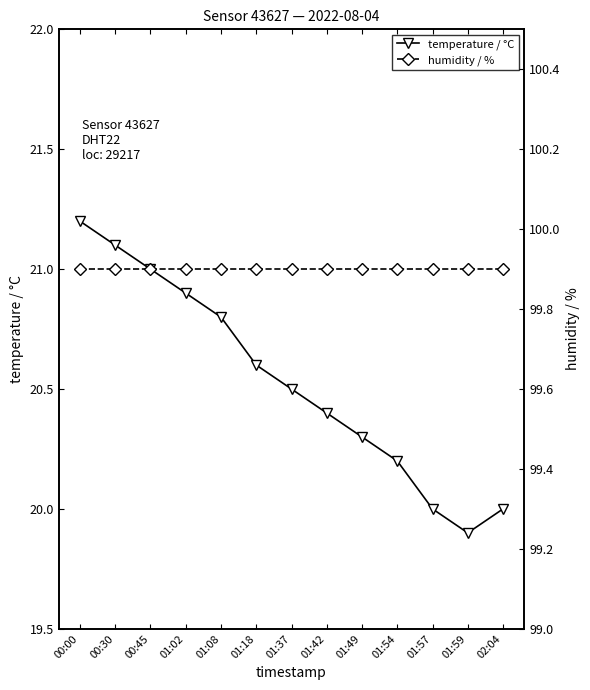

True or false: humidity / % has a value of 99.9 at 01:54.

True